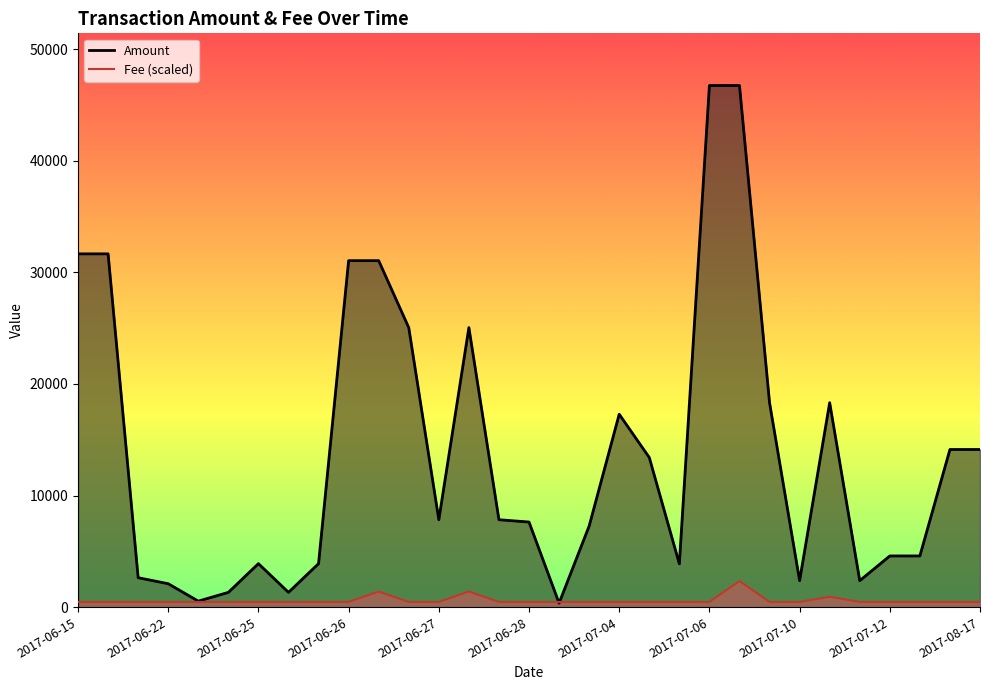

At how many categories does at least one series exceed 5021?

18